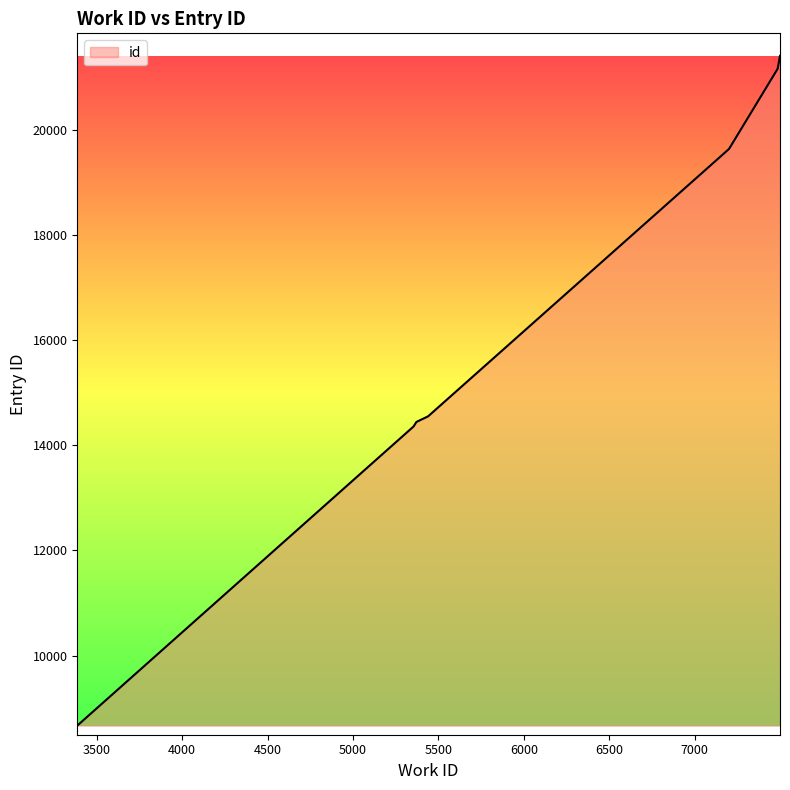

True or false: there are more than 2 points higher than both neighbors.

False